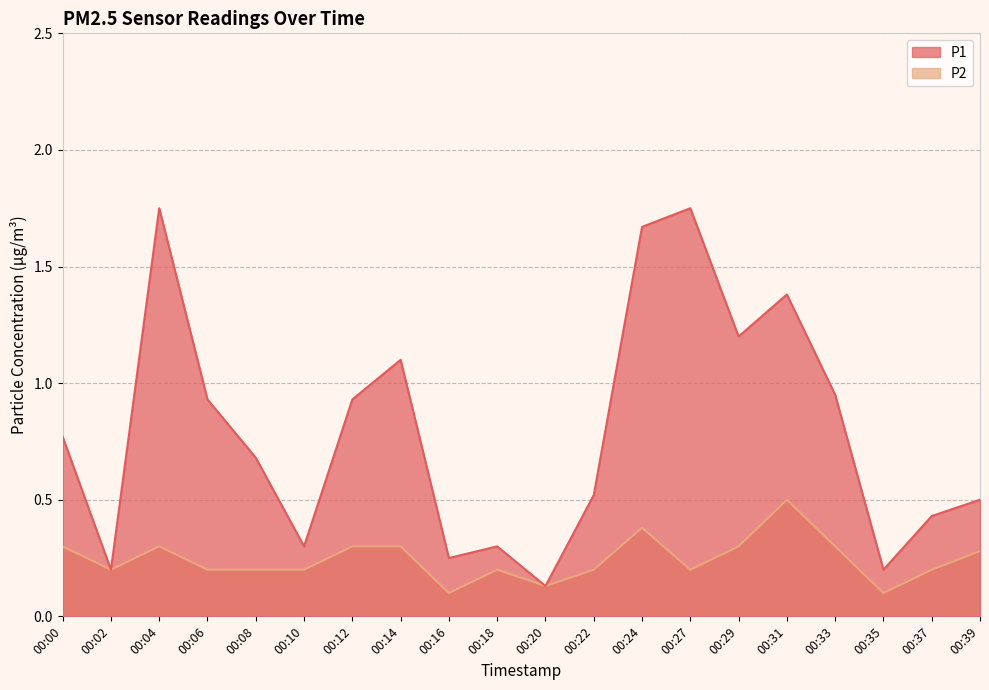

At how many categories does at least one series exceed 1?

6